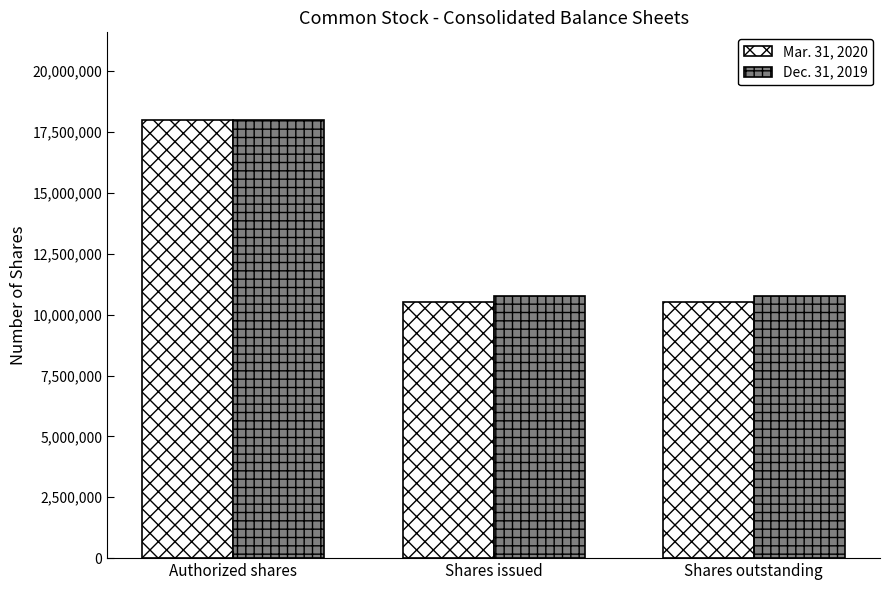

Rank the series by their average value, from highest to lowest.

Dec. 31, 2019, Mar. 31, 2020